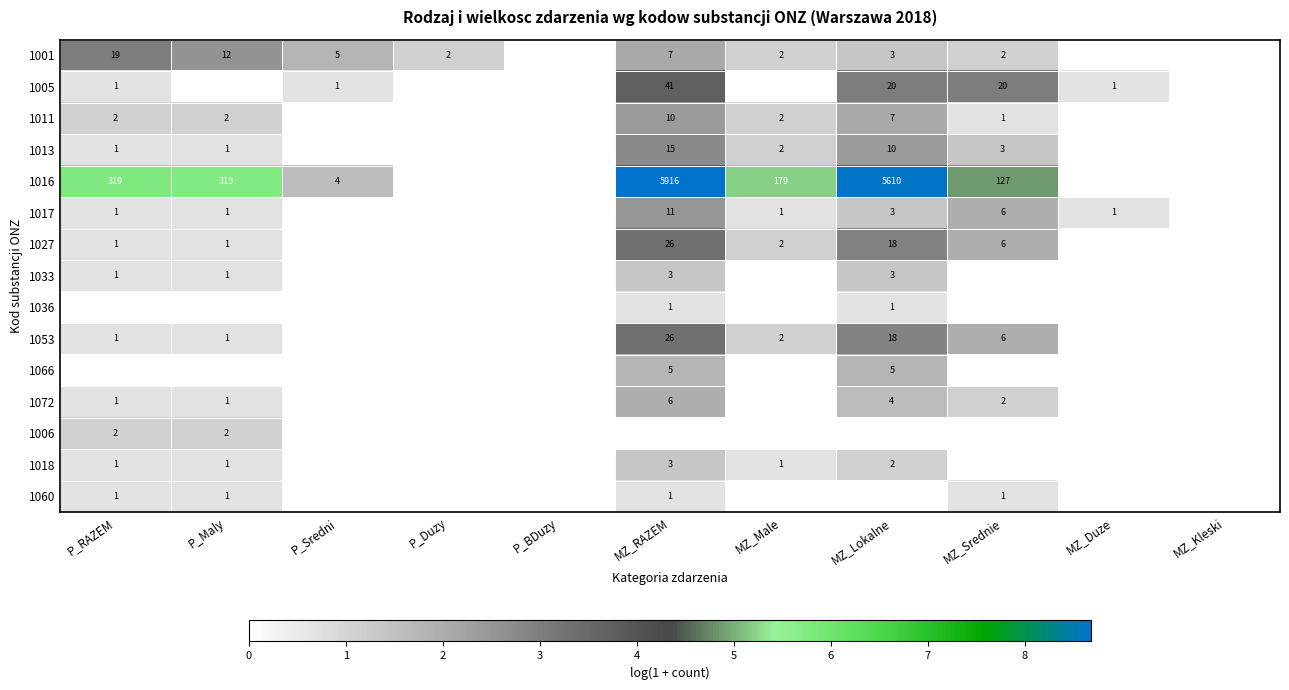

The 1018 series shows 2 at P_Maly. True or false?

False